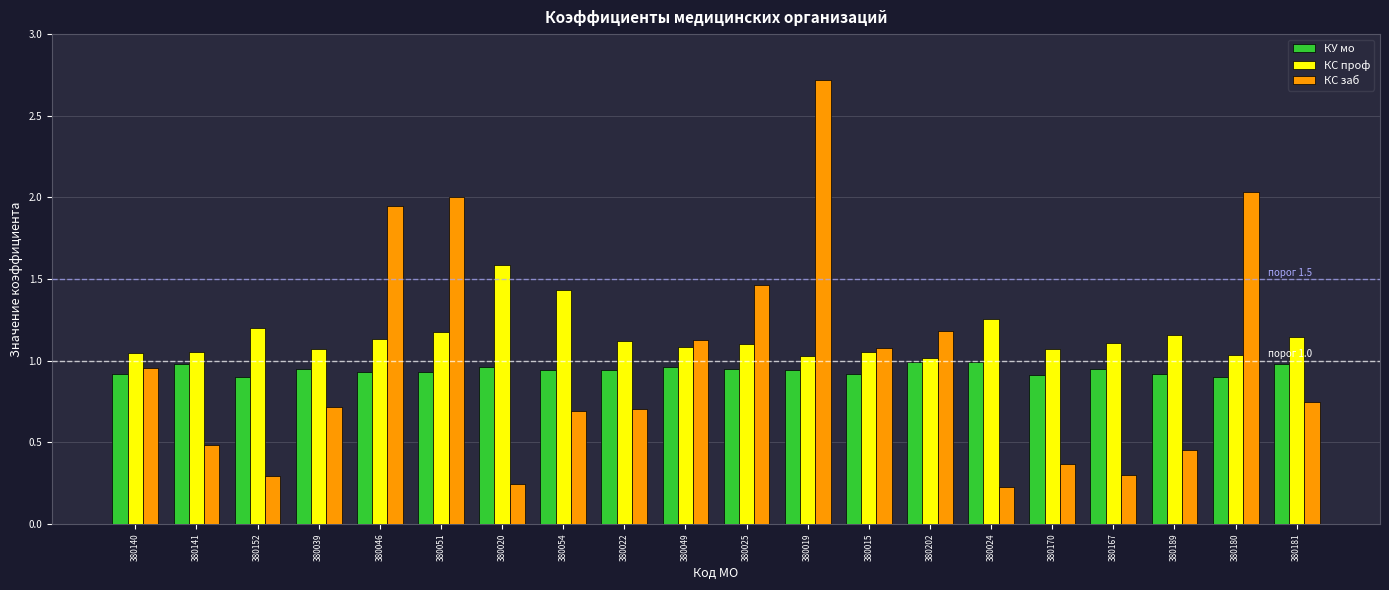

What is the total value across all series at 380167?

2.4